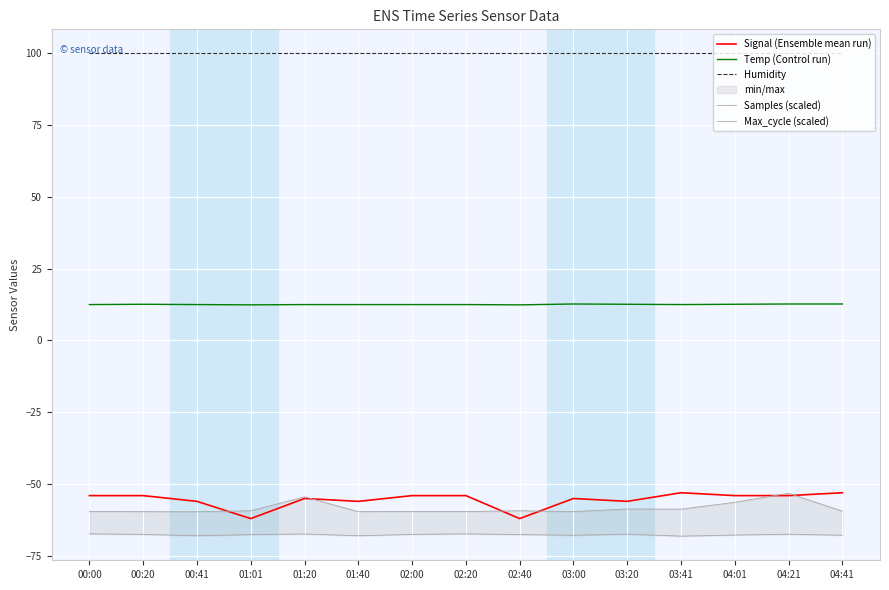

Is it true that Signal (Ensemble mean run) equals -75.7 at 02:00?

False